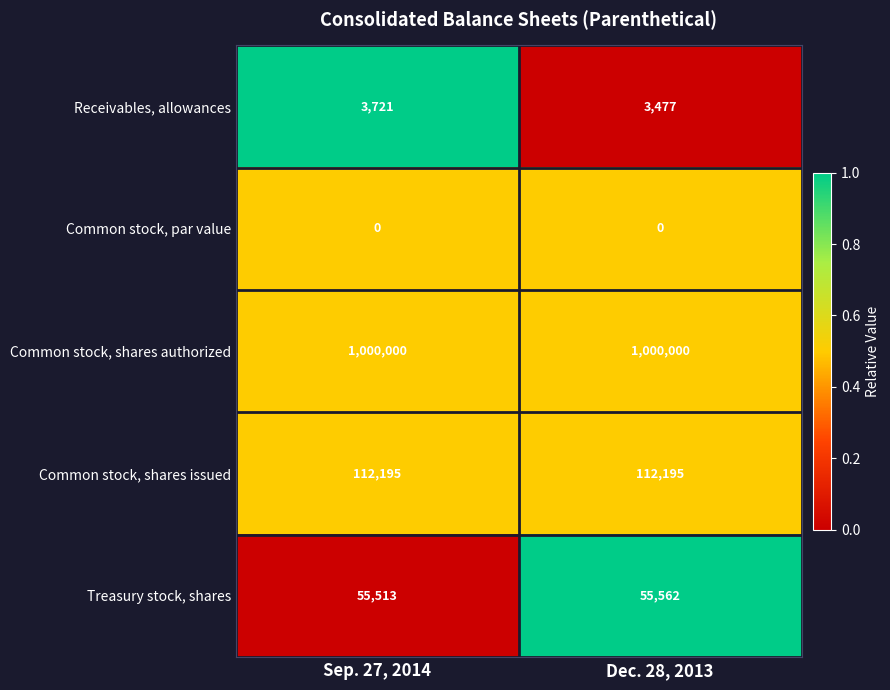

At how many categories does at least one series exceed 0?

2